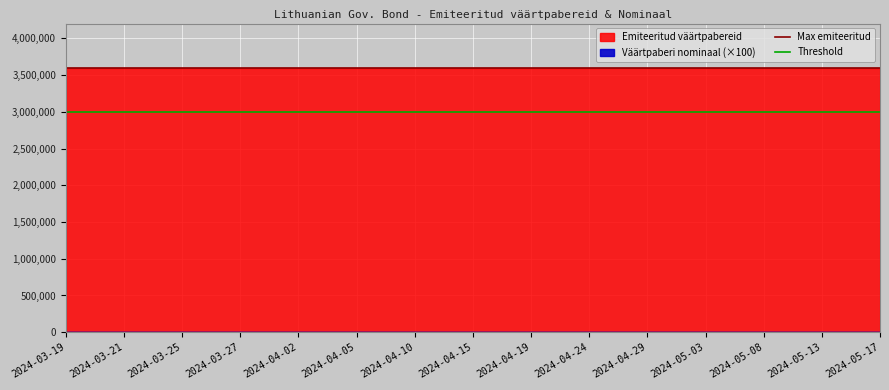

What is the spread (max minus min) of values at 2024-03-19?

600000